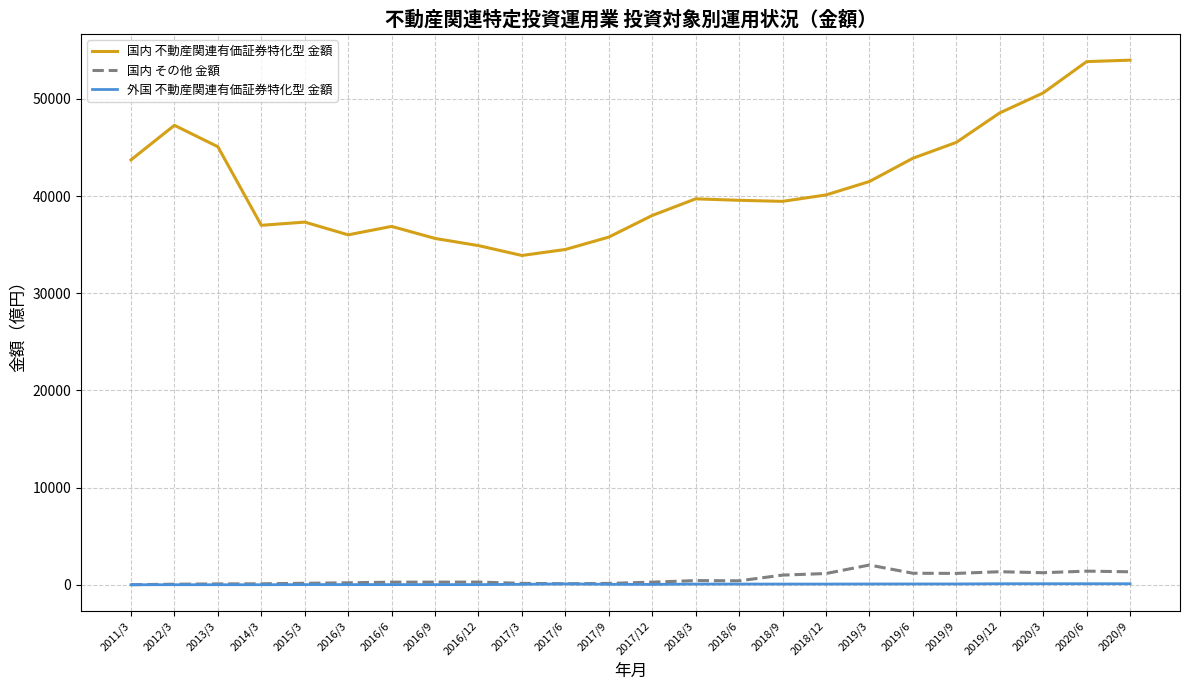

How many lines are shown in the chart?

3